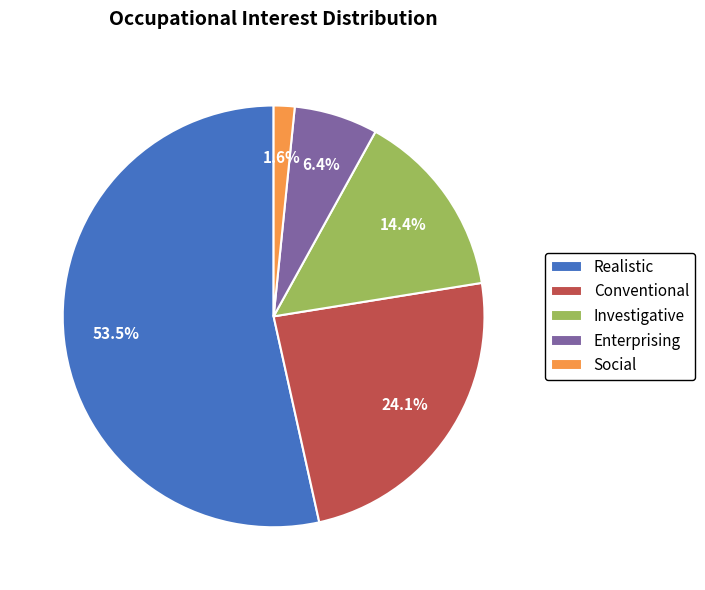

What is the majority slice?

Realistic